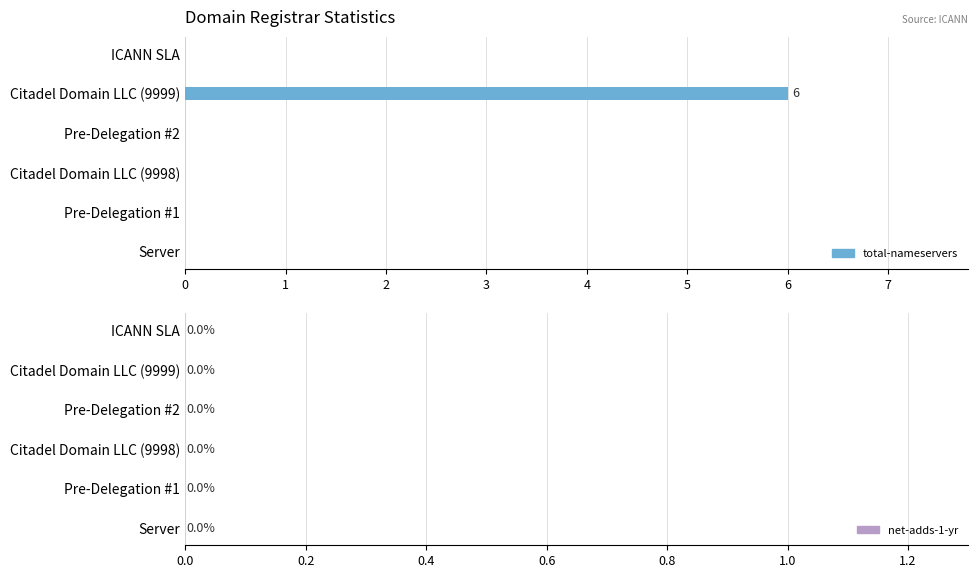

What is the greatest value displayed?

6